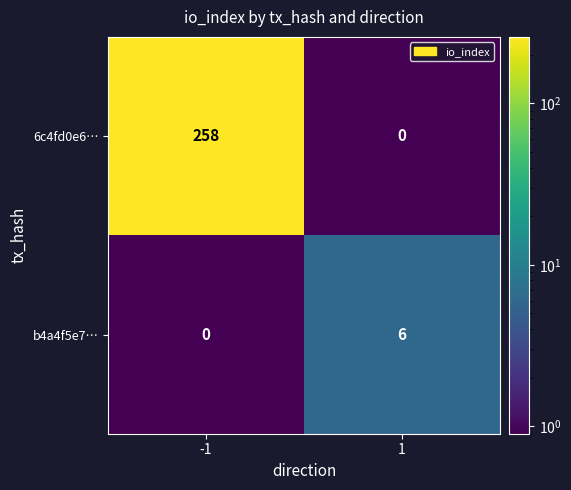

List the series in order of their peak value, lowest first.

b4a4f5e7…, 6c4fd0e6…